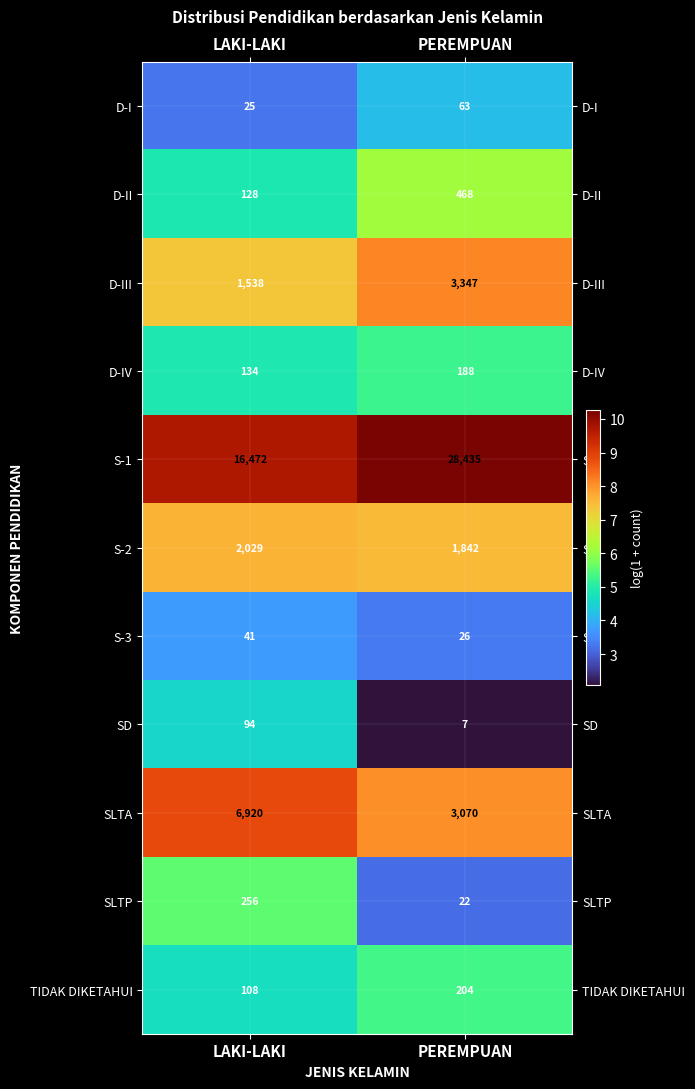

The D-IV series shows 194 at LAKI-LAKI. True or false?

False